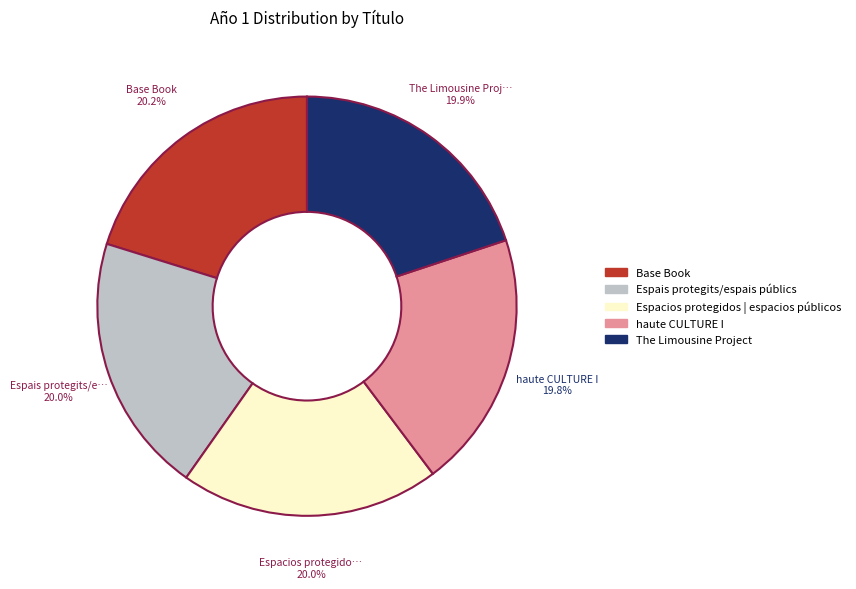

Does any single category account for the majority?

No